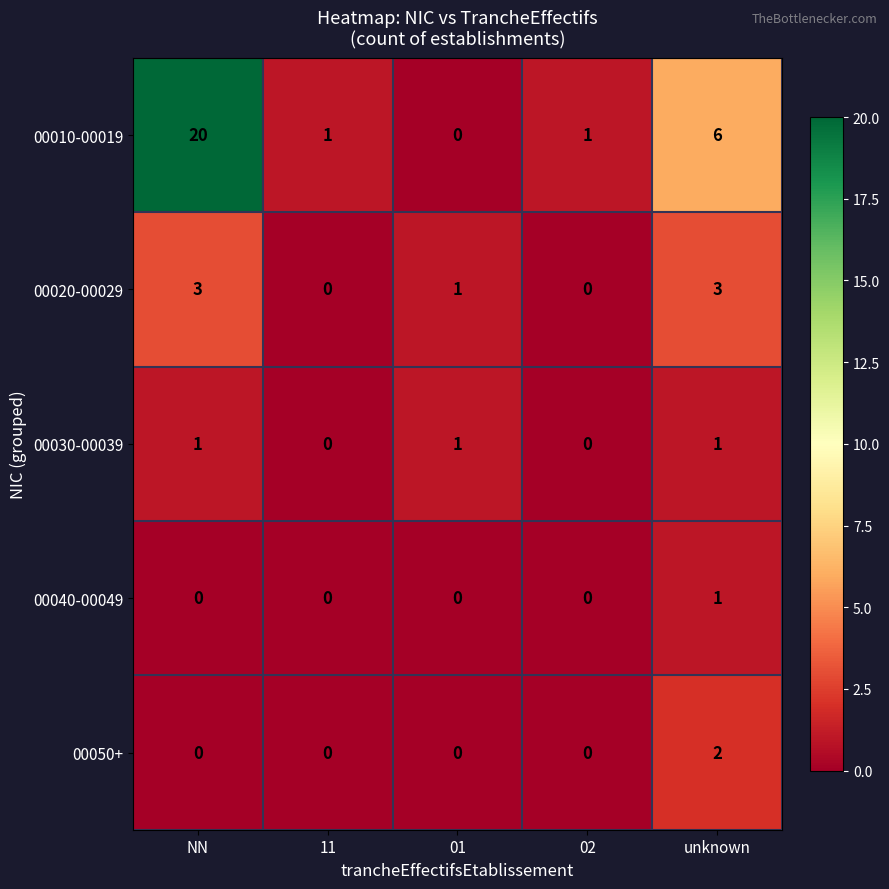

Reading left to right, transcribe all the data shown in this chart.

00010-00019: 20	1	0	1	6
00020-00029: 3	0	1	0	3
00030-00039: 1	0	1	0	1
00040-00049: 0	0	0	0	1
00050+: 0	0	0	0	2